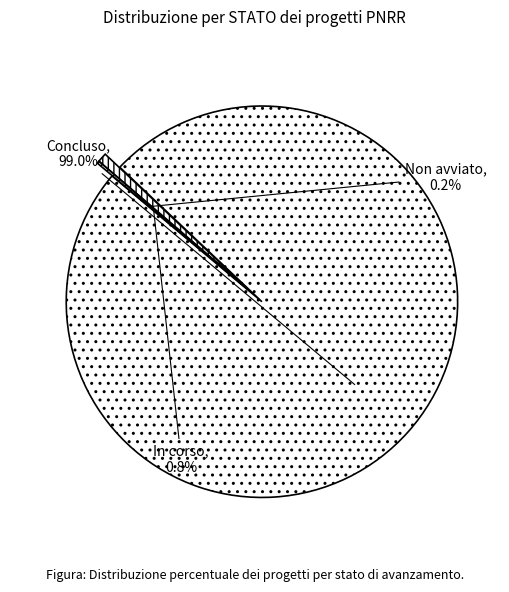

What is the largest slice in the pie chart?

Concluso